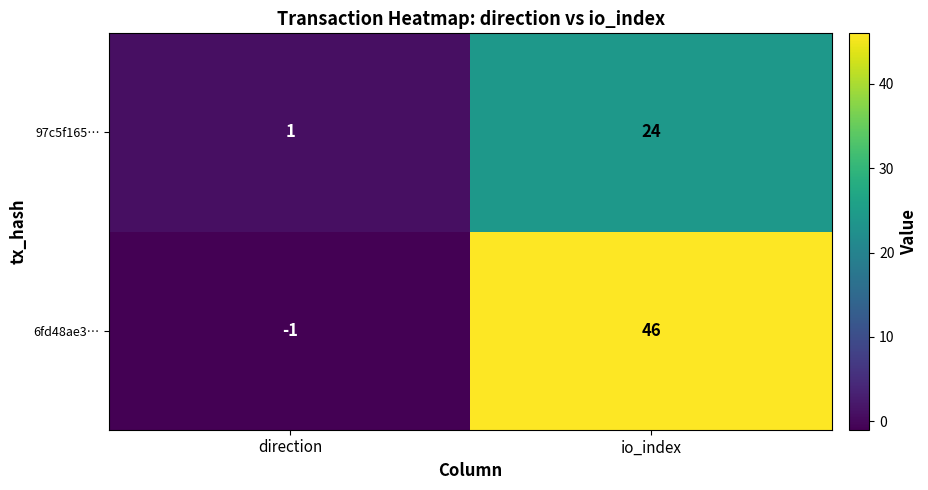

What is the difference between the highest and lowest values at io_index?

22